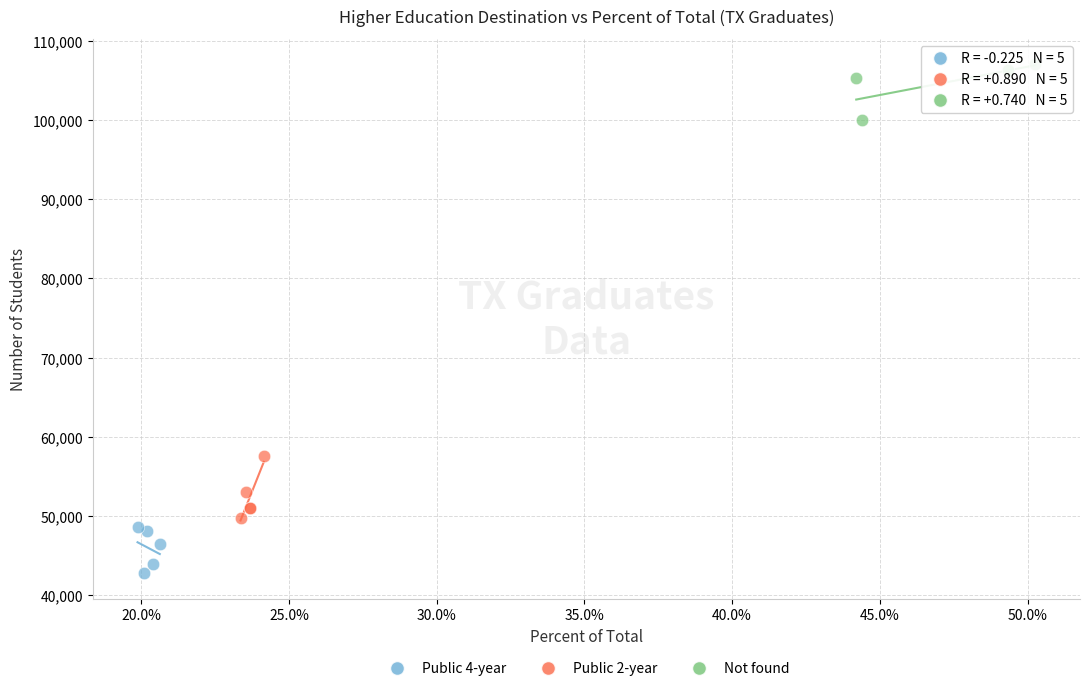

Which series reaches the minimum Y coordinate?

Public 4-year